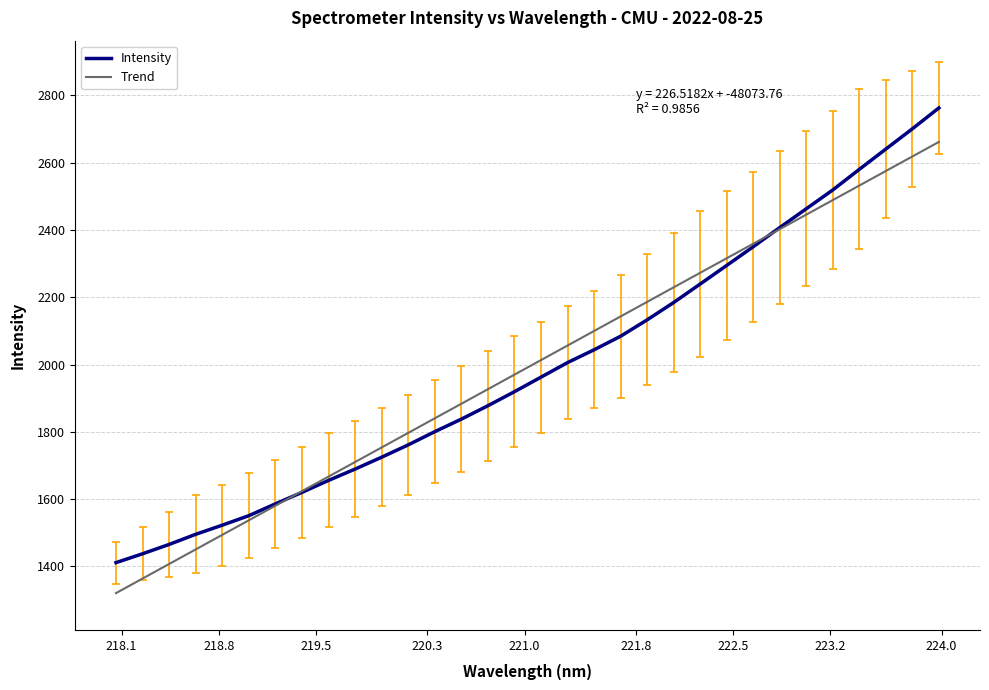

What are all the series names shown in the legend?

Intensity, Trend